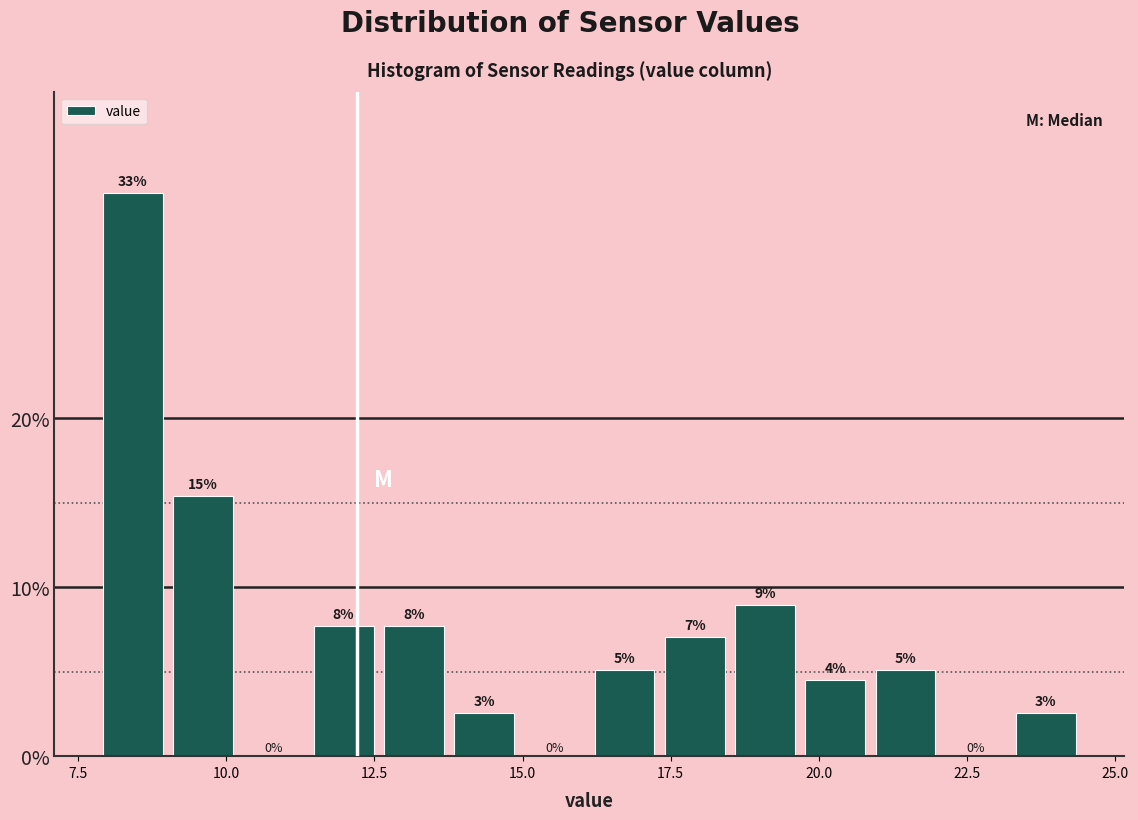

Around what value on the x-axis is the tallest bar? Give the approximate position of its centre, as read against the axis.

8.5